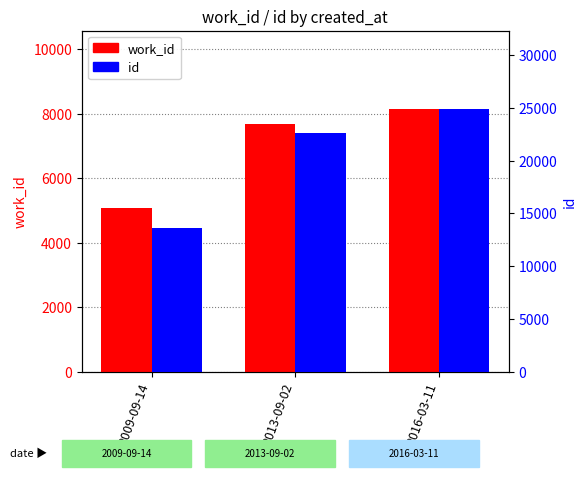

True or false: work_id has a value of 11782 at 2013-09-02.

False